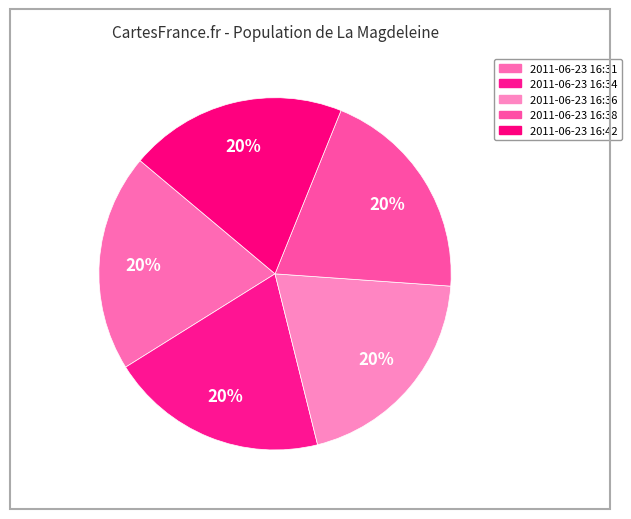

What is the largest slice in the pie chart?

2011-06-23 16:42